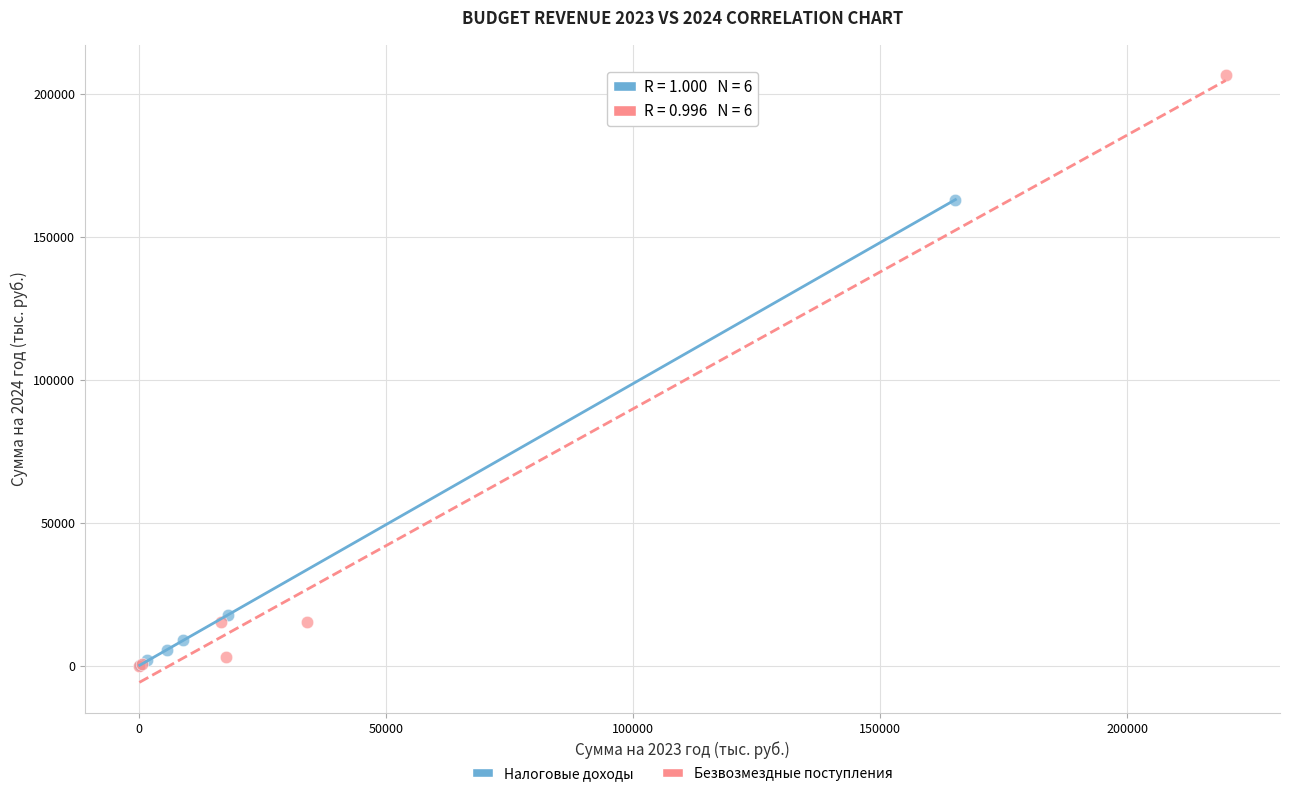

Which series contains the highest Y value?

Безвозмездные поступления